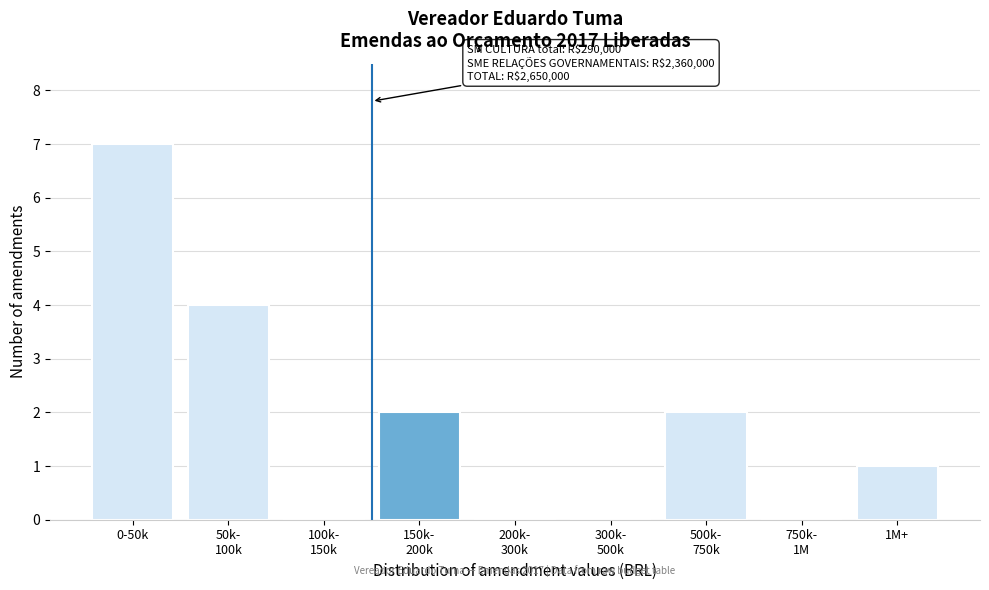

What is the greatest value displayed?

7